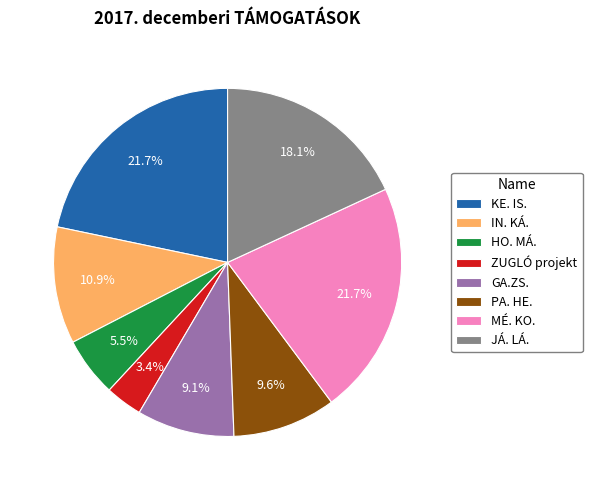

What is the ratio of the value at MÉ. KO. to the value at IN. KÁ.?

2.0